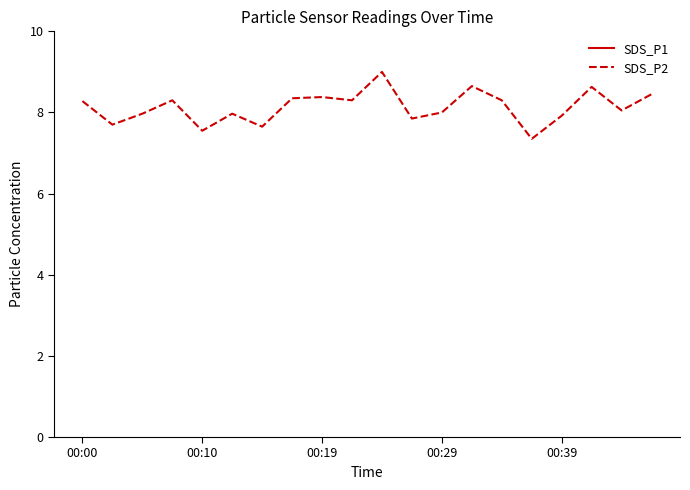

What is the value of the SDS_P1 point at the 3rd from the left?

12.5